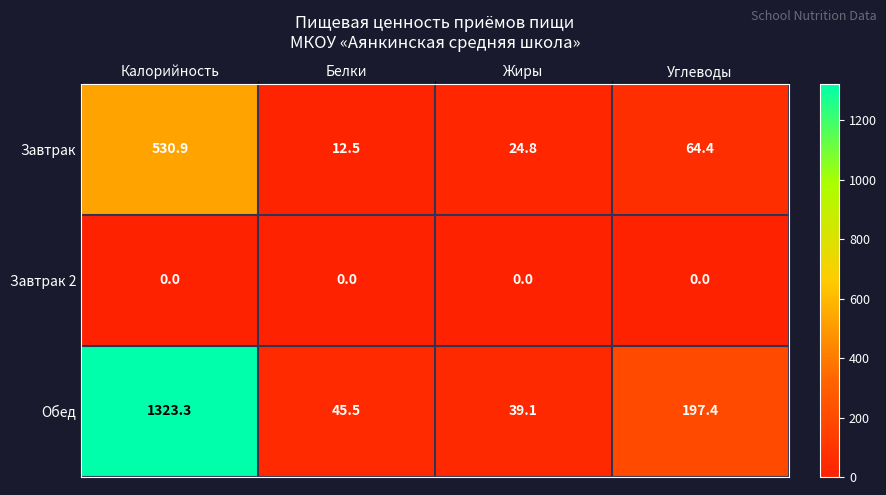

Which series changed the most between Белки and Жиры?

Завтрак